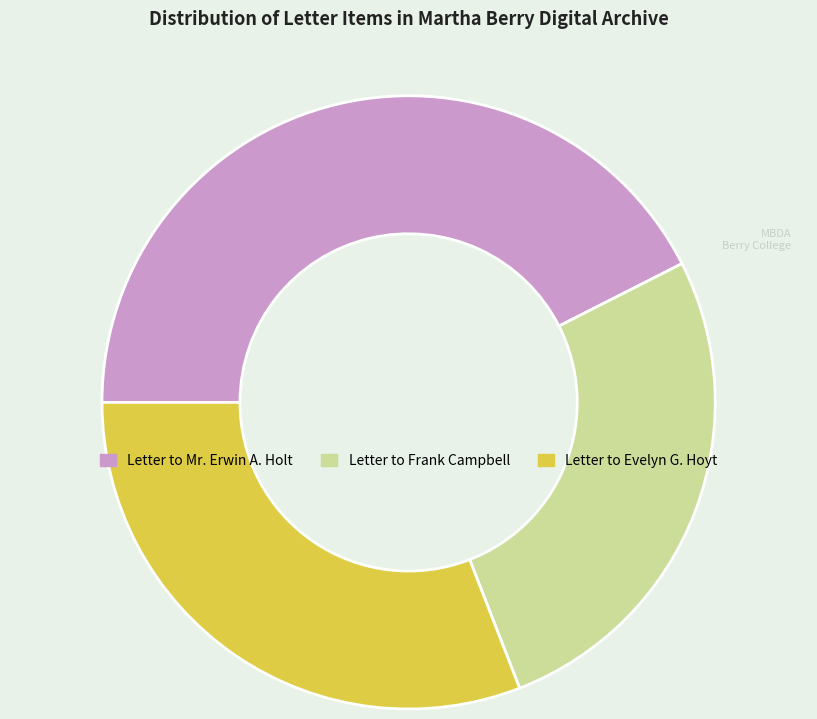

Is it true that Letter to Frank Campbell is 17% of the pie?

False